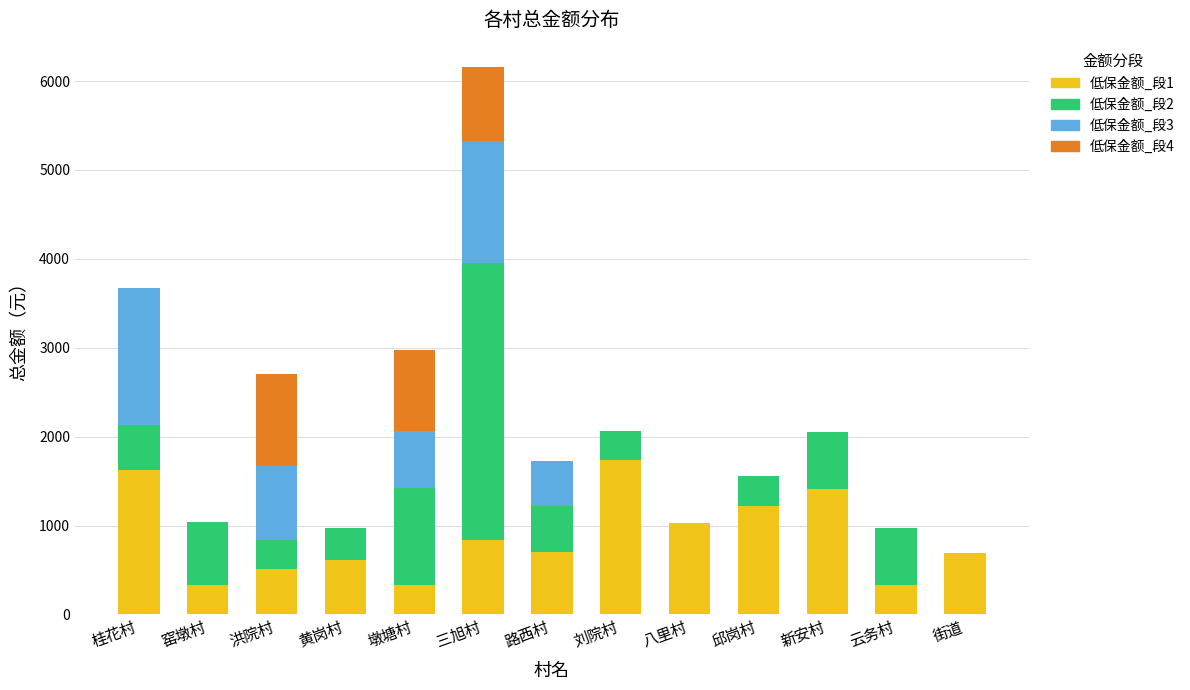

How many data points does each series have?

13